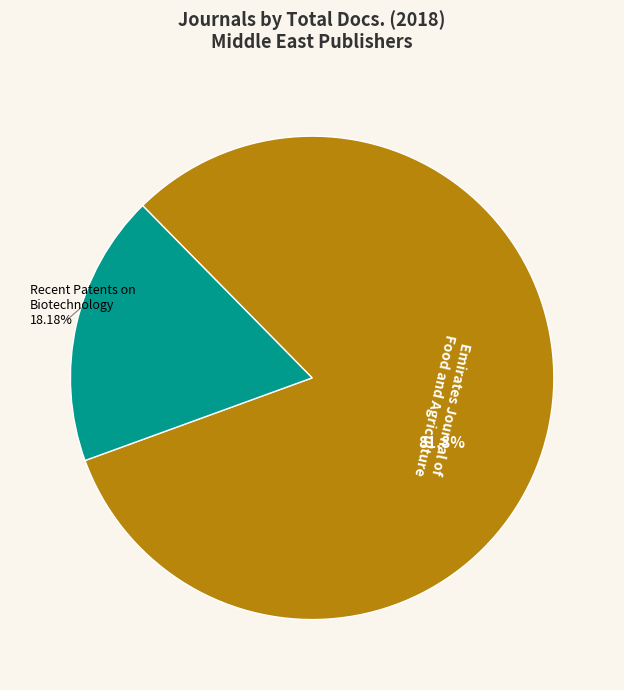

What is the ratio of the value at Emirates Journal of Food and Agriculture to the value at Recent Patents on Biotechnology?

4.5